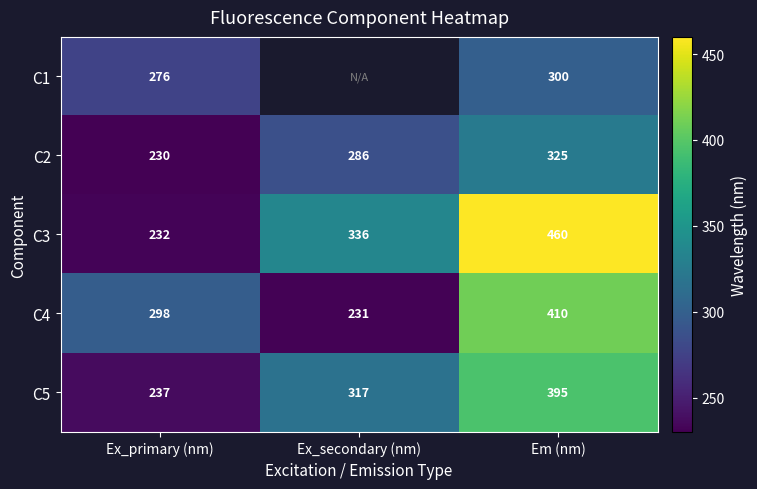

At Ex_primary (nm), list the series in order from largest to smallest.

C4, C1, C5, C3, C2